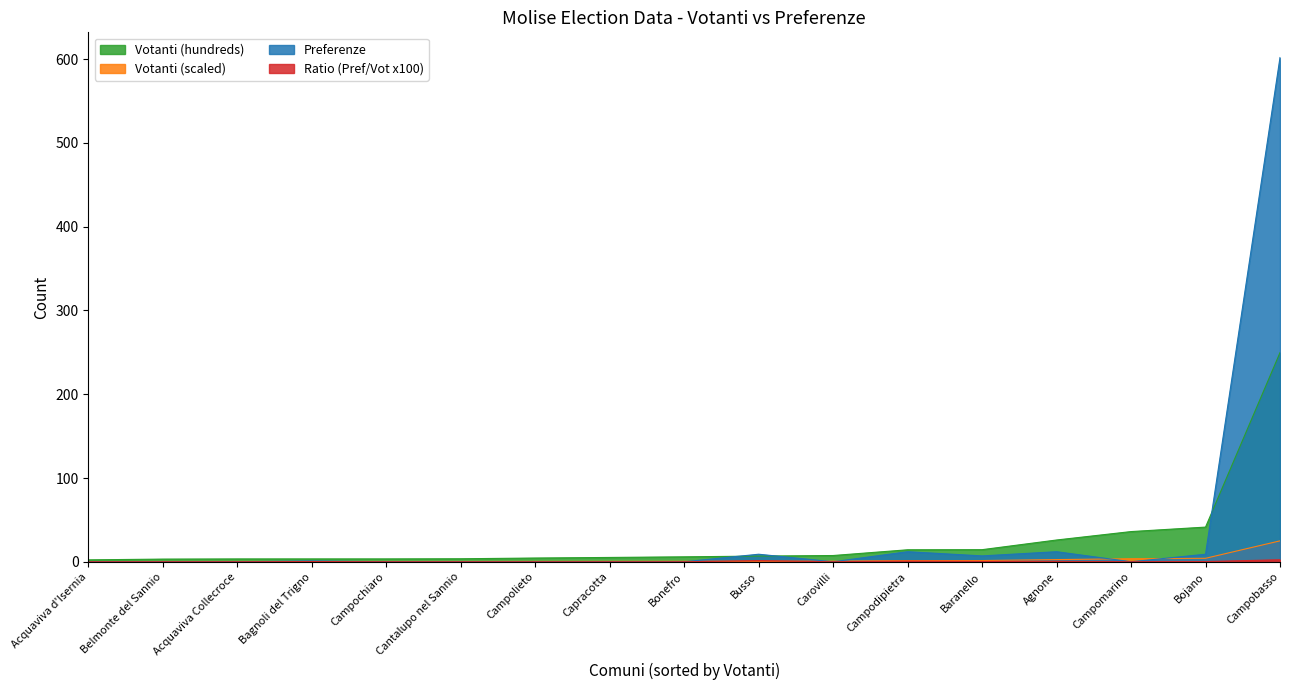

Which series changed the most between Campobasso and Campochiaro?

Preferenze